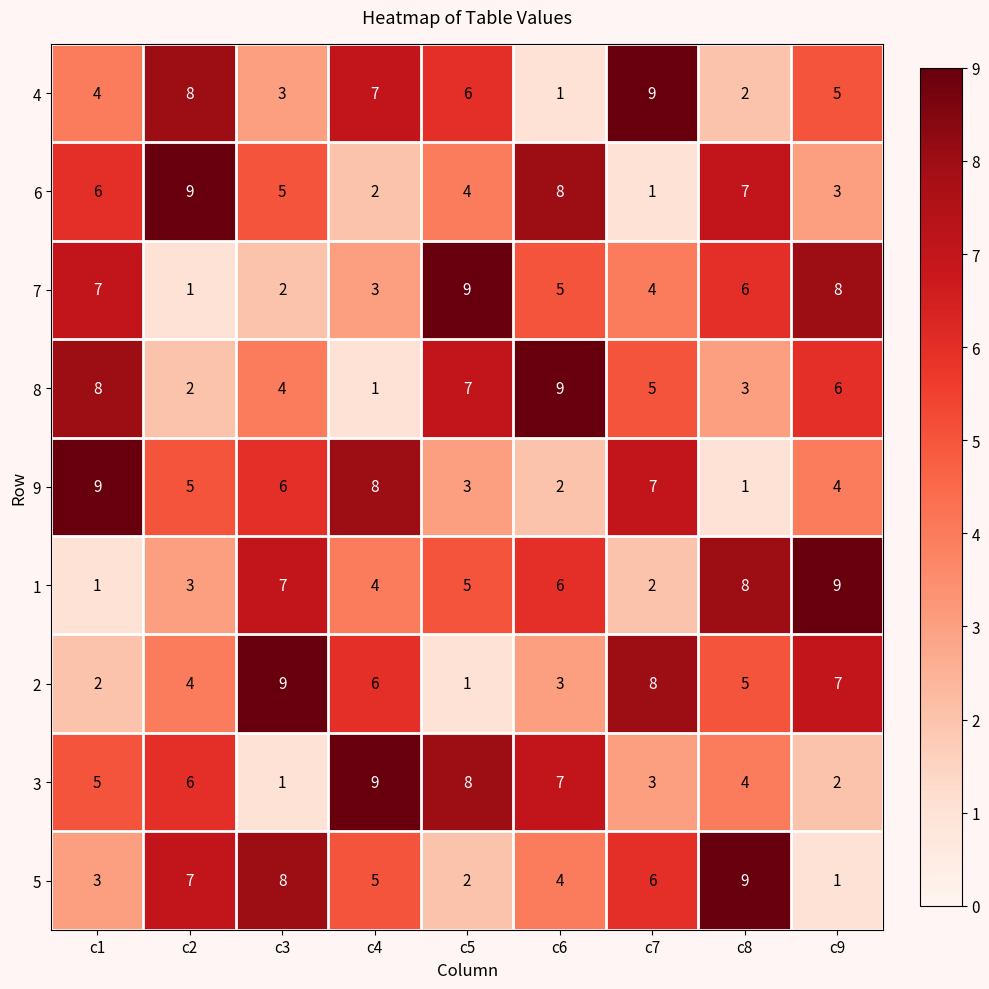

How many 7 values are between 3 and 7?

5